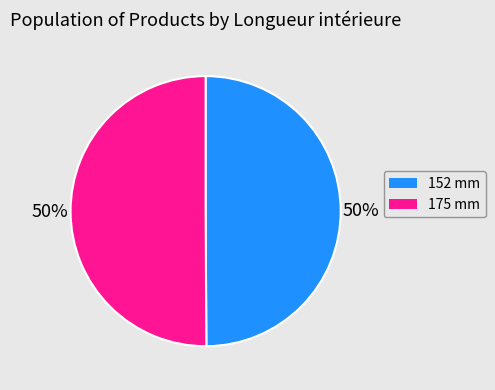

Approximately how many times larger is the value at 175 mm compared to 152 mm?

1.0